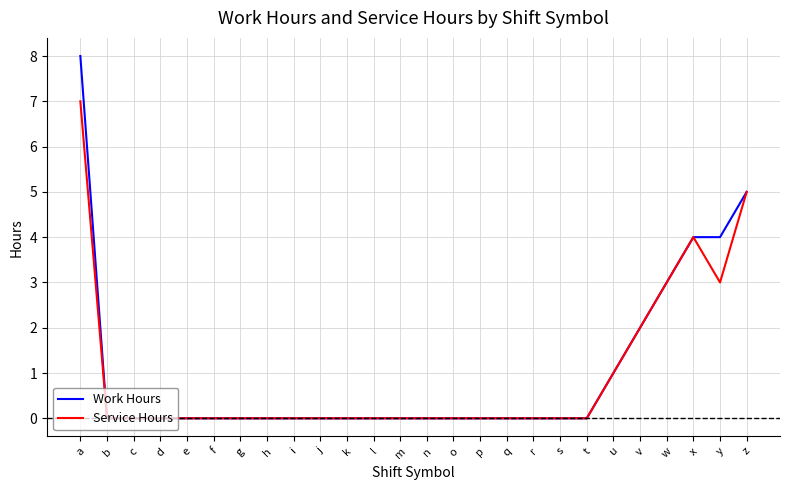

At which label does Service Hours reach its peak?

a